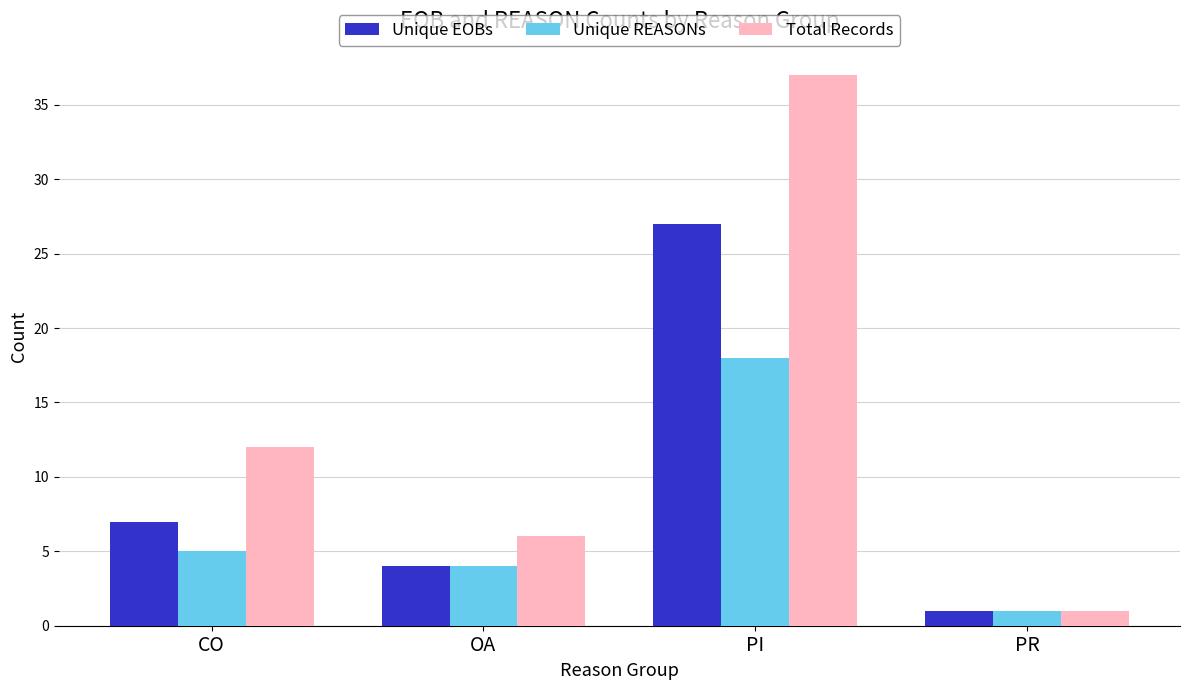

List the series in order of their overall mean, highest first.

Total Records, Unique EOBs, Unique REASONs